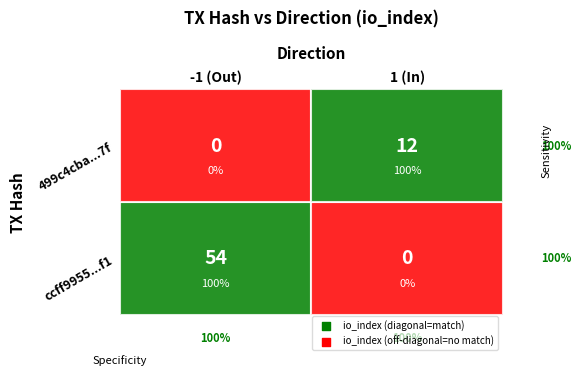

Reading right to left, list all the values displayed in this chart.

ccff9955a910244f539282eebb67bf81aee86f1: io_index=54	direction=-1
499c4cba02b03962f5b7c24d26c0c5eaf79e97f: io_index=12	direction=1